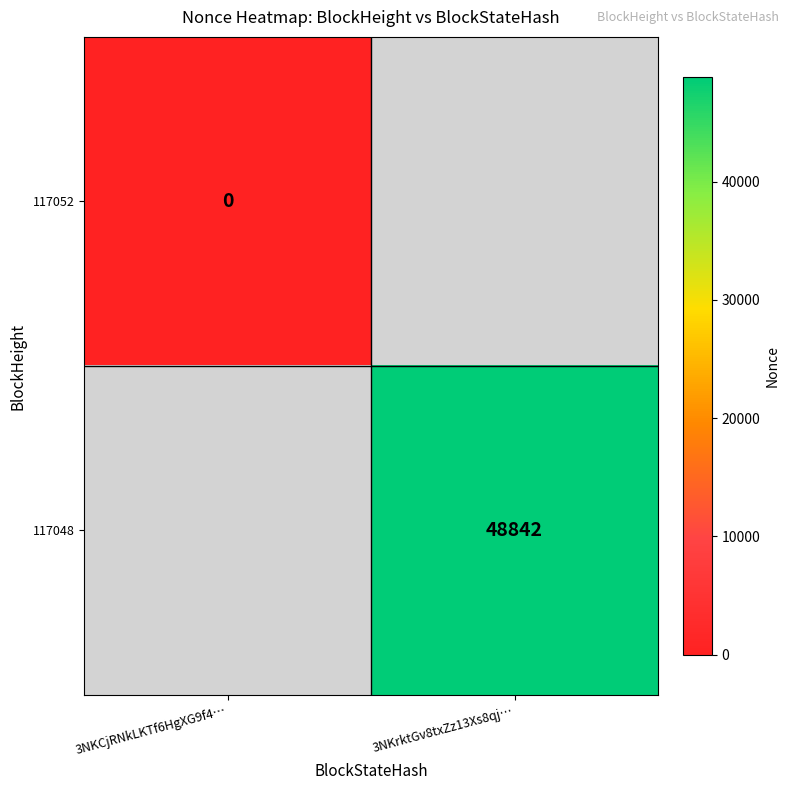

Is the value of 117052 at 3NKCjRNkLKTf6HgXG9f4… greater than the value of 117048 at 3NKrktGv8txZz13Xs8qj…?

No